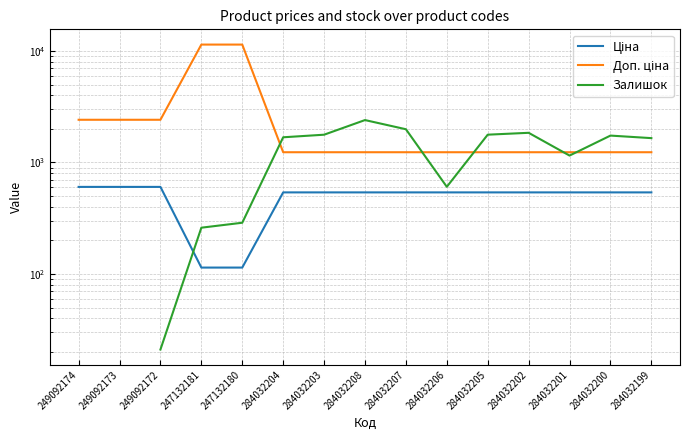

What is the label of the 6th point from the right?

284032206